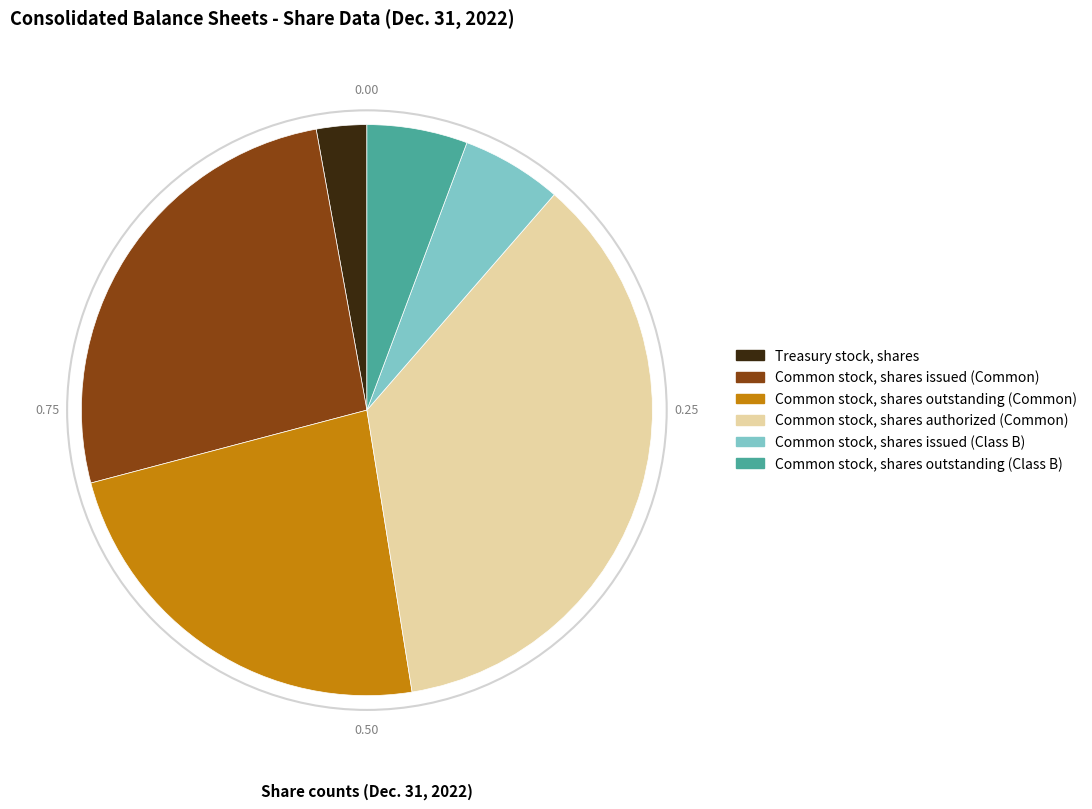

Which slice is the largest?

Common stock, shares authorized (Common)